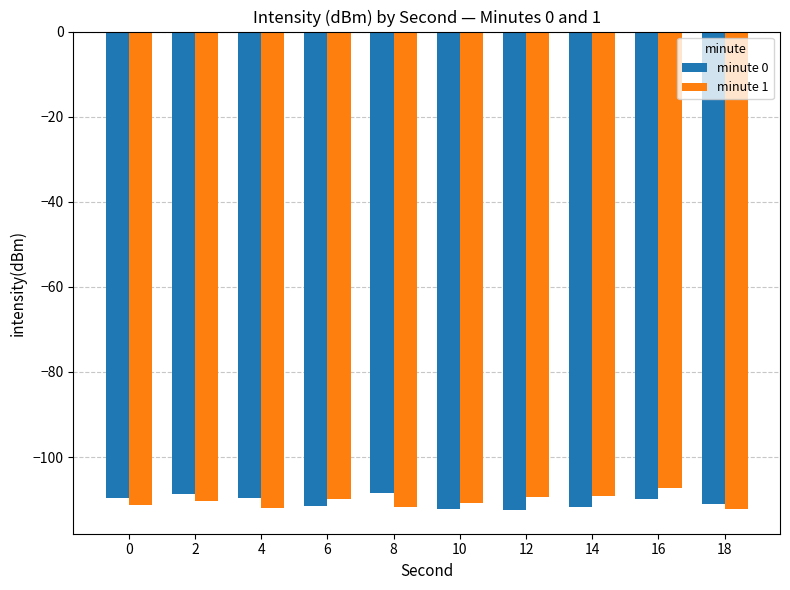

What is the minimum value shown in the chart?

-112.4